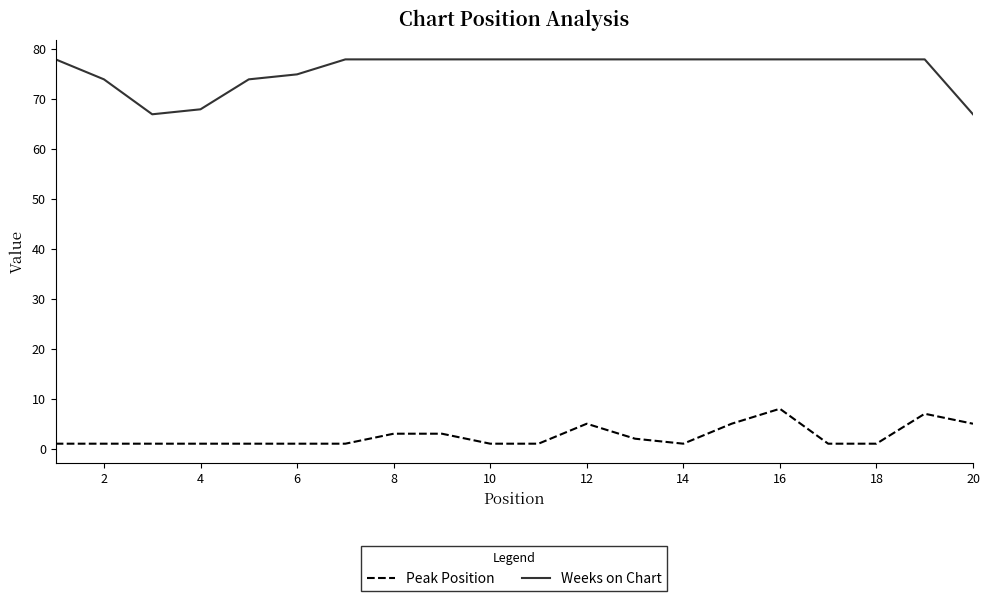

List the series in order of their peak value, lowest first.

Peak Position, Weeks on Chart